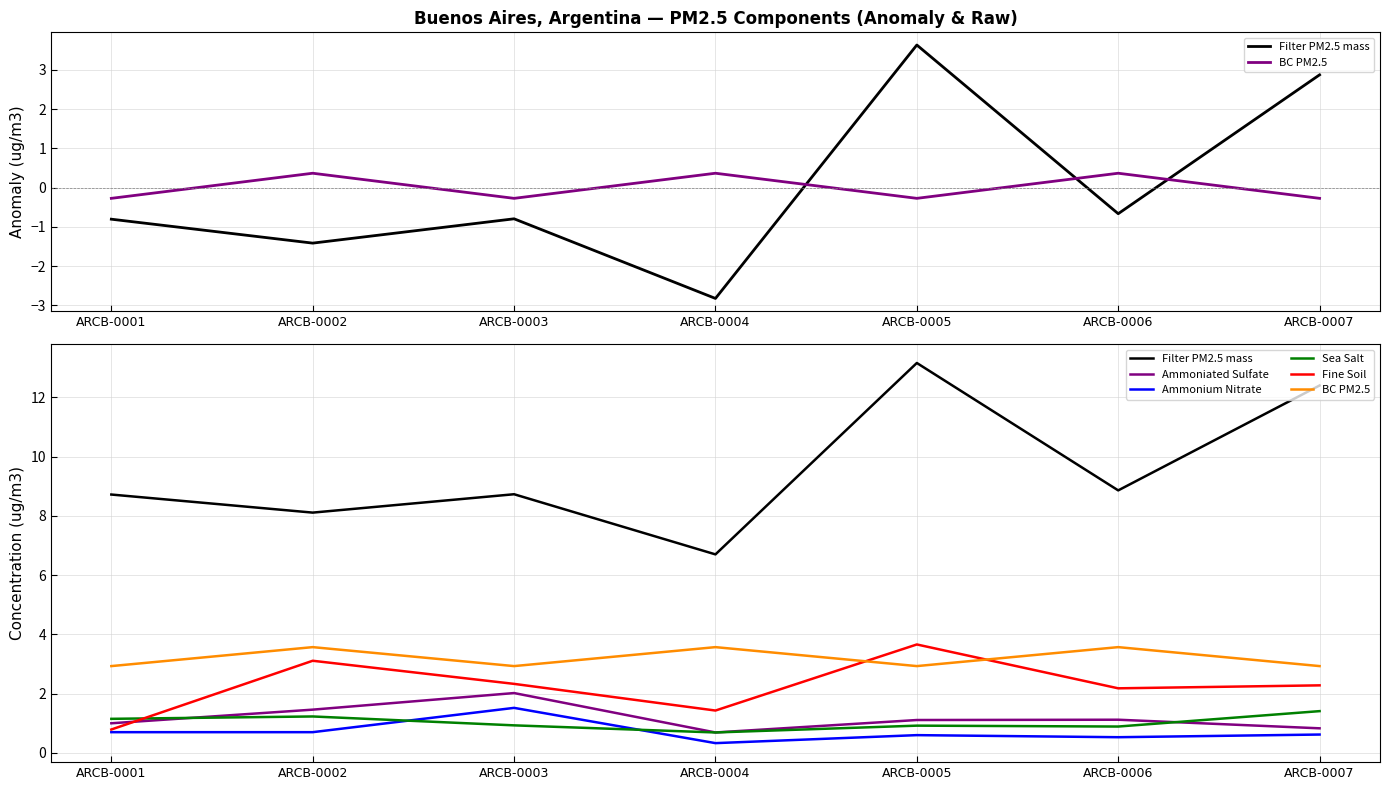

How many times do Ammonium Nitrate and Sea Salt cross each other?

2